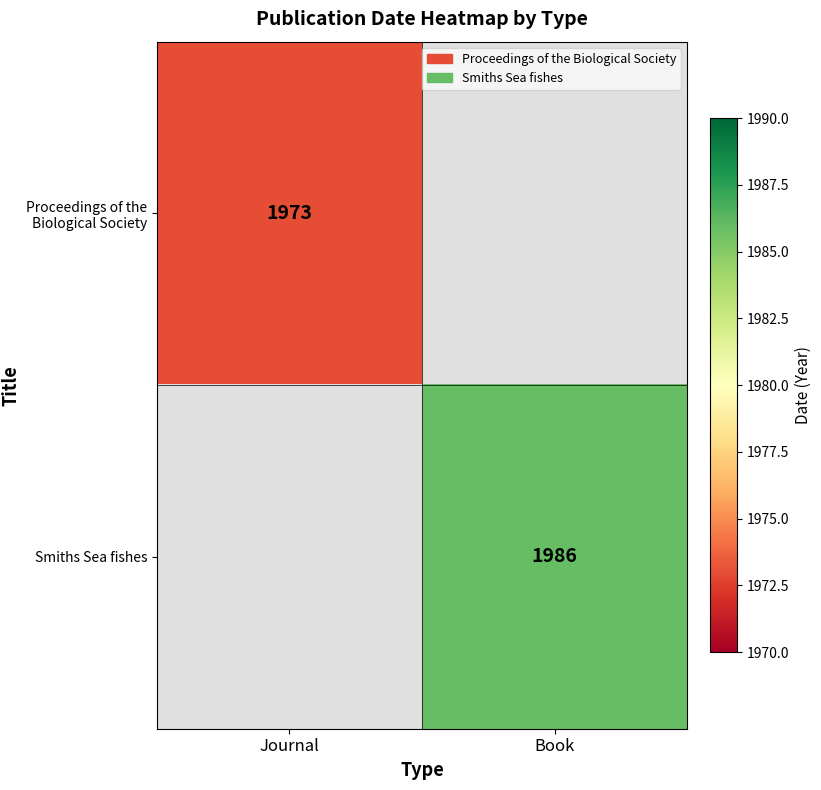

Is the value of Proceedings of the Biological Society at Journal greater than the value of Smiths Sea fishes at Book?

No